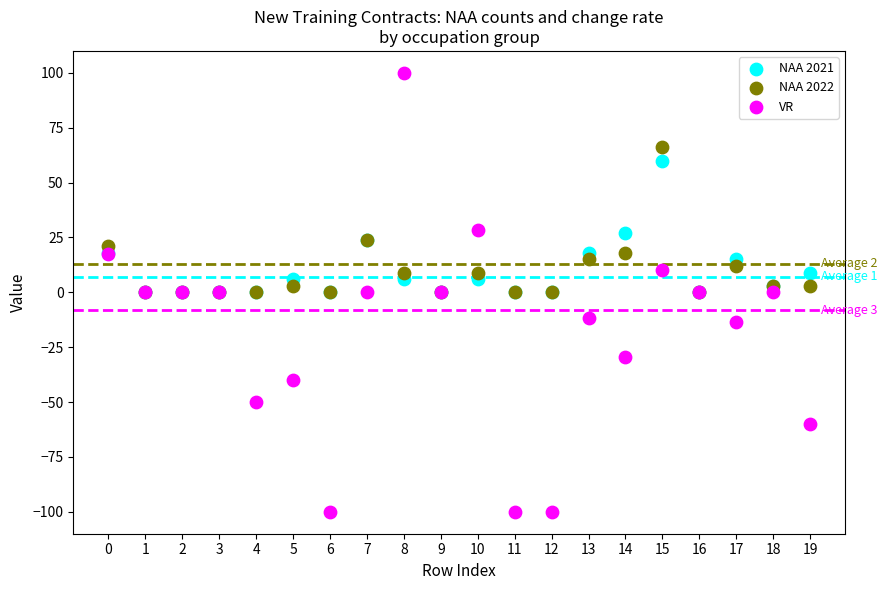

Which series has the widest spread of Y values?

VR